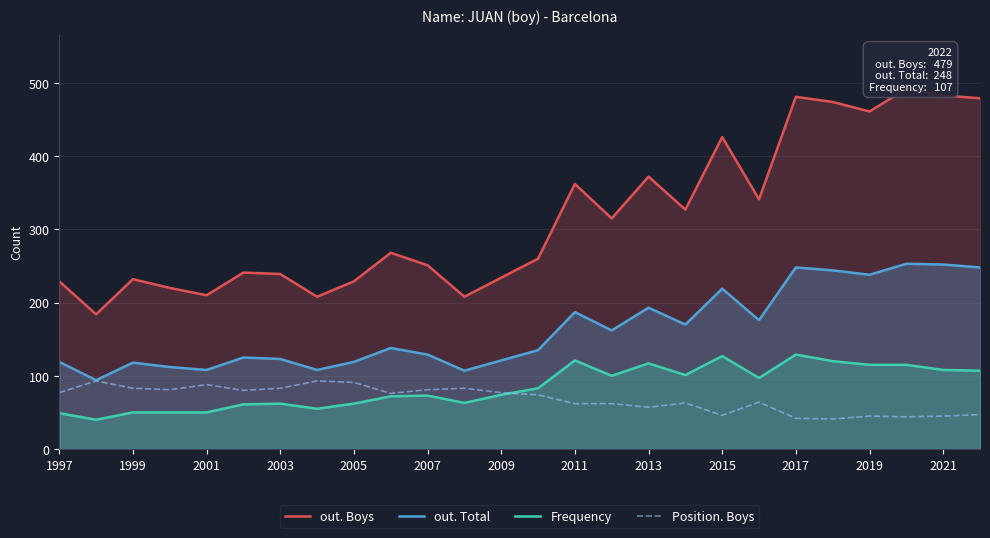

True or false: Position. Boys has a value of 57 at 2013.

True